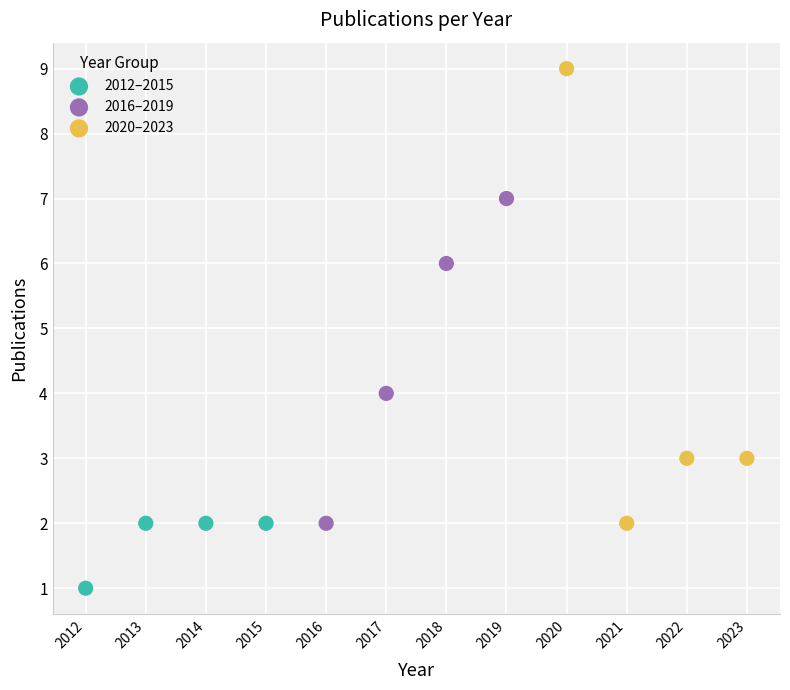

Which series contains the lowest Y value?

2012–2015